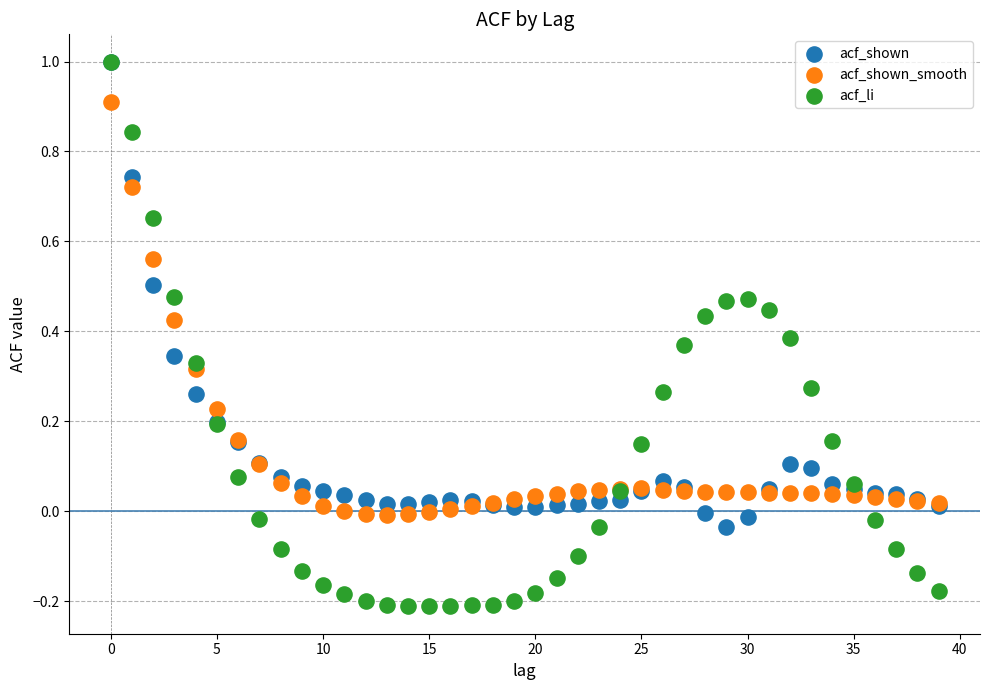

Which series has the largest Y range (max minus min)?

acf_li